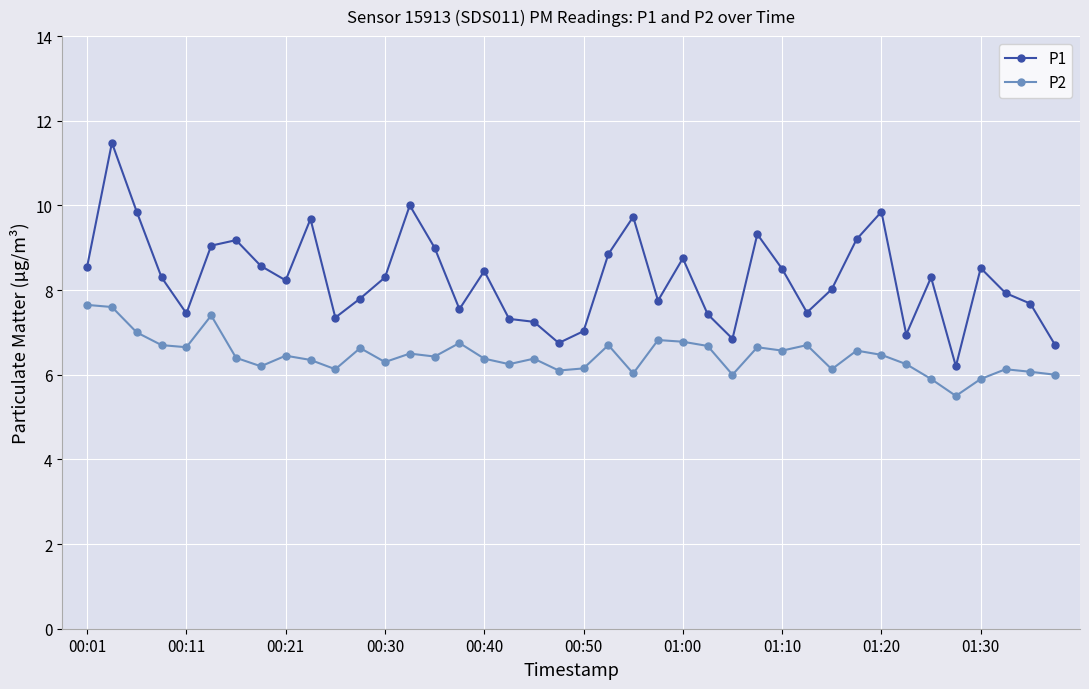

Which series has the largest total across all categories?

P1